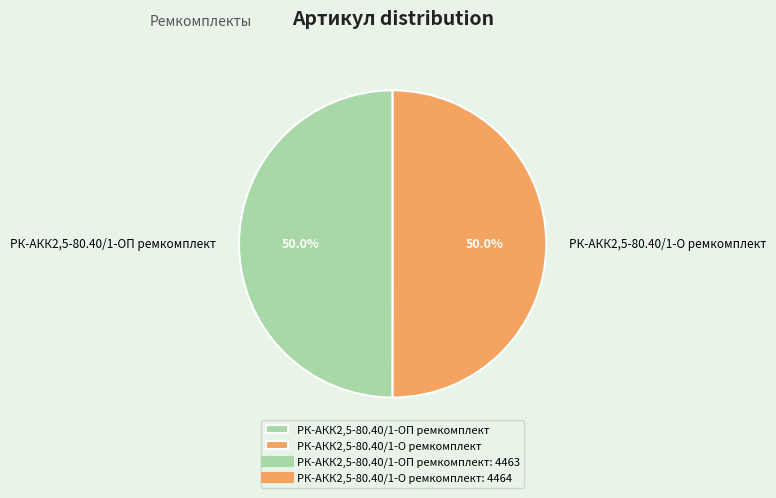

Combined, what portion of the pie is РК-АКК2,5-80.40/1-ОП ремкомплект and РК-АКК2,5-80.40/1-О ремкомплект?

100.0%